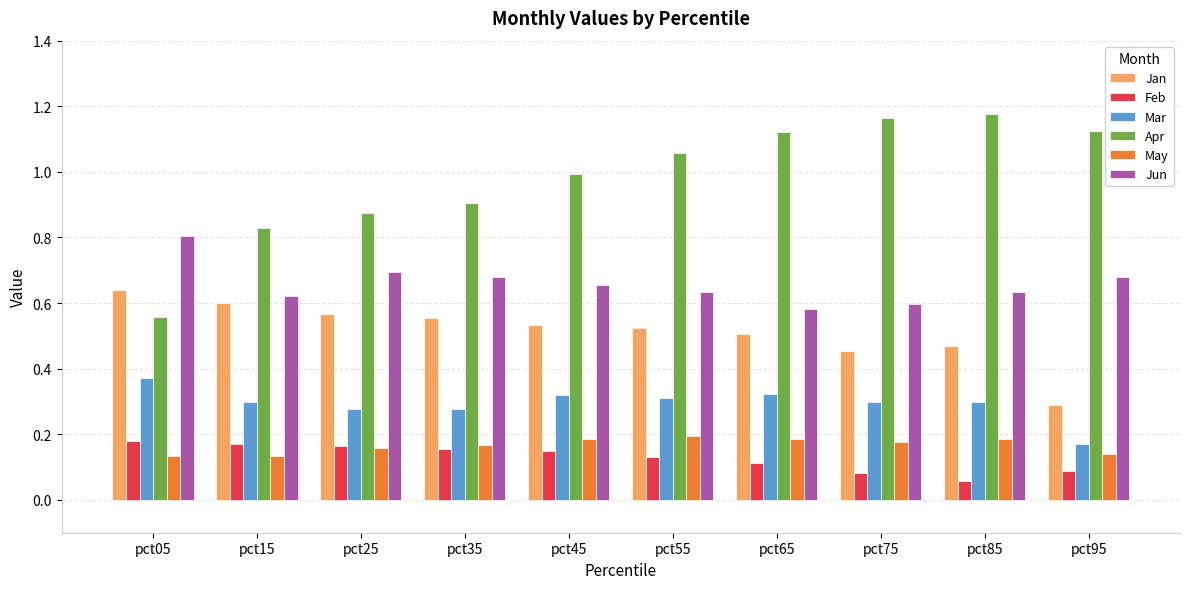

True or false: May has a value of 0.2 at pct45.

True